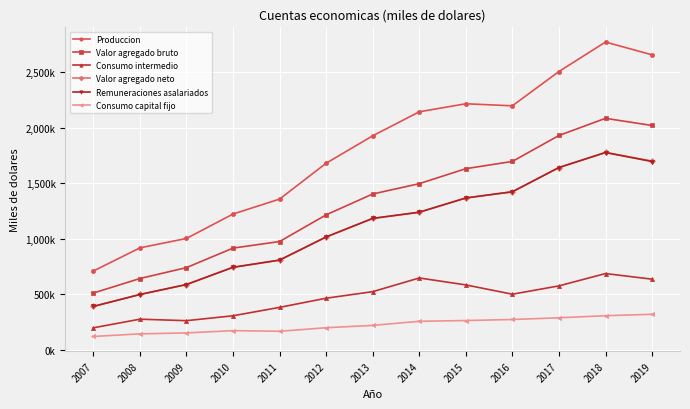

The Valor agregado neto series shows 800127 at 2013. True or false?

False